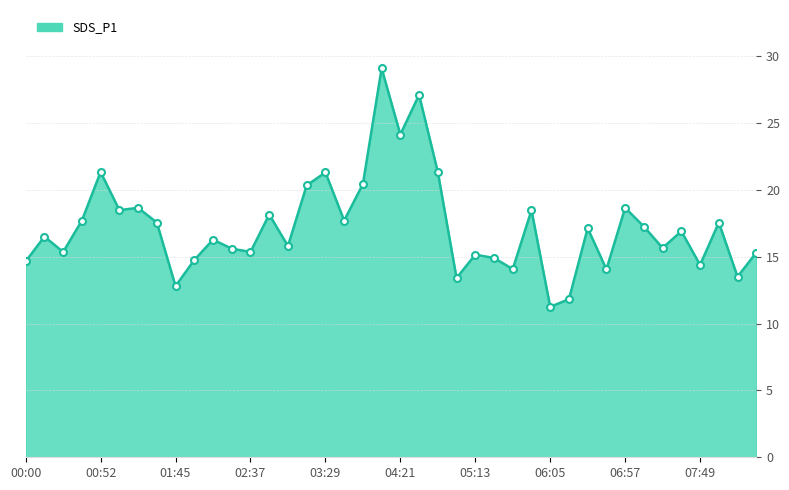

True or false: the data has more than 0 interior local peaks.

True